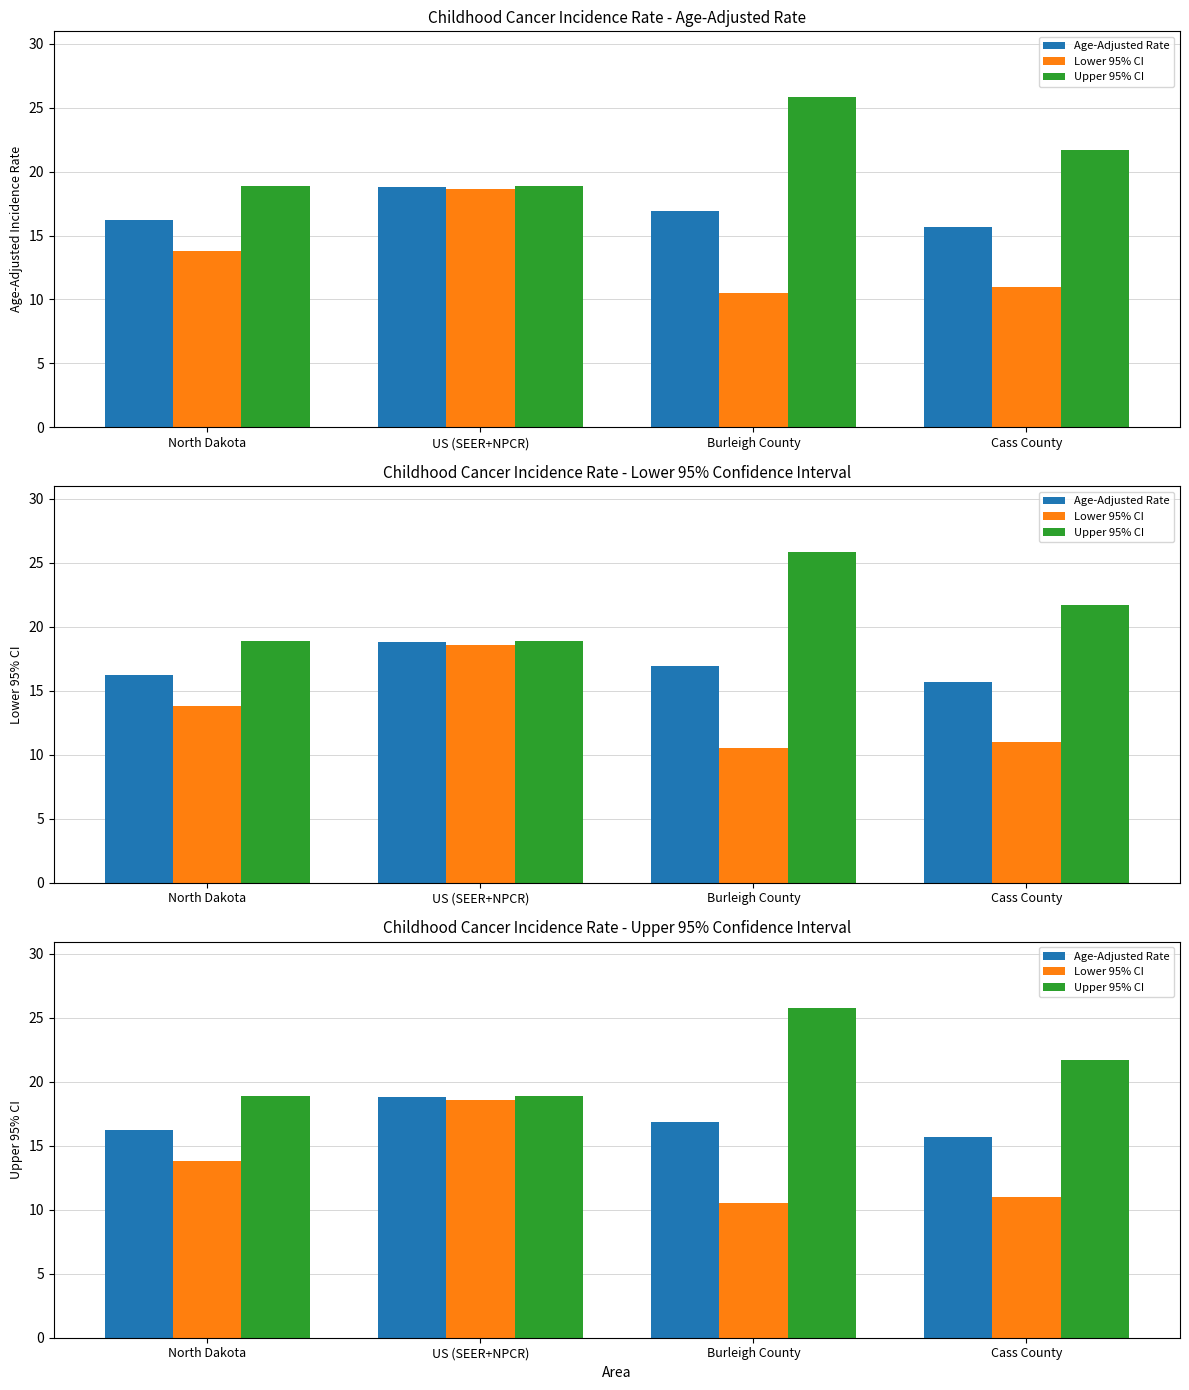

What is the average value of the Upper 95% CI series?

21.3